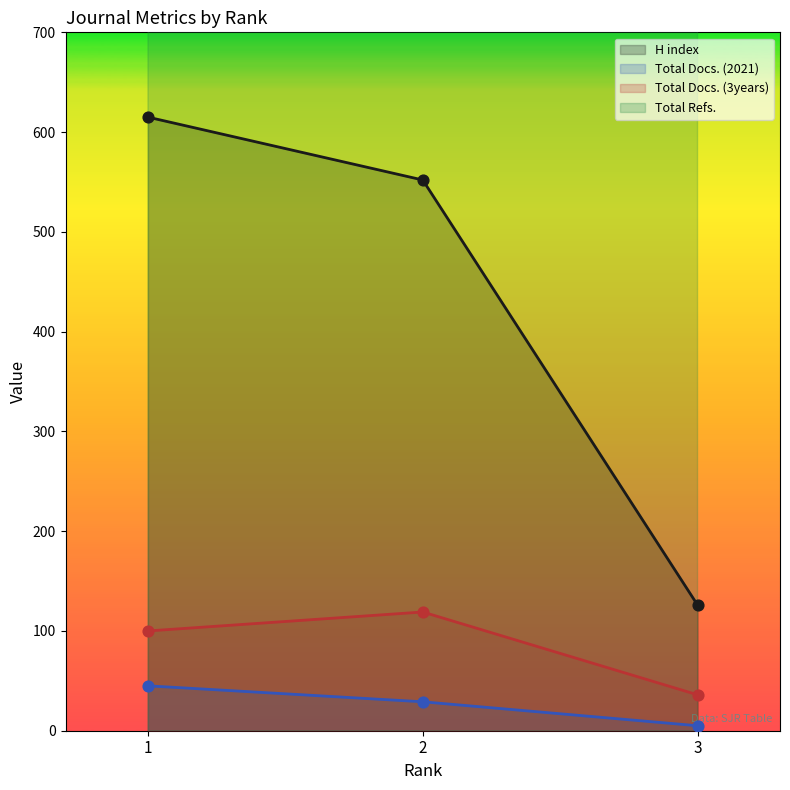

What are all the series names shown in the legend?

H index, Total Docs. (2021), Total Docs. (3years), Total Refs.